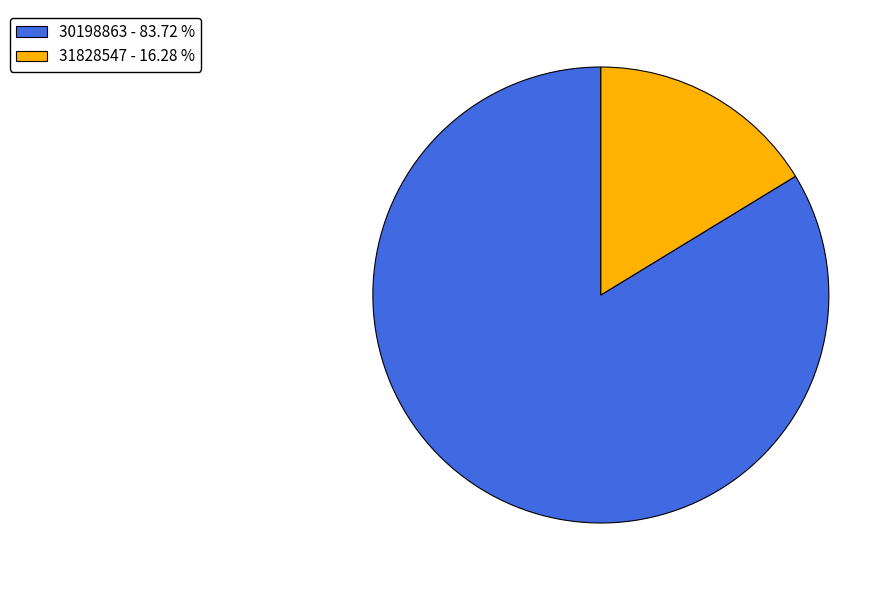

What is the ratio of the value at 30198863 - 83.72 % to the value at 31828547 - 16.28 %?

5.1